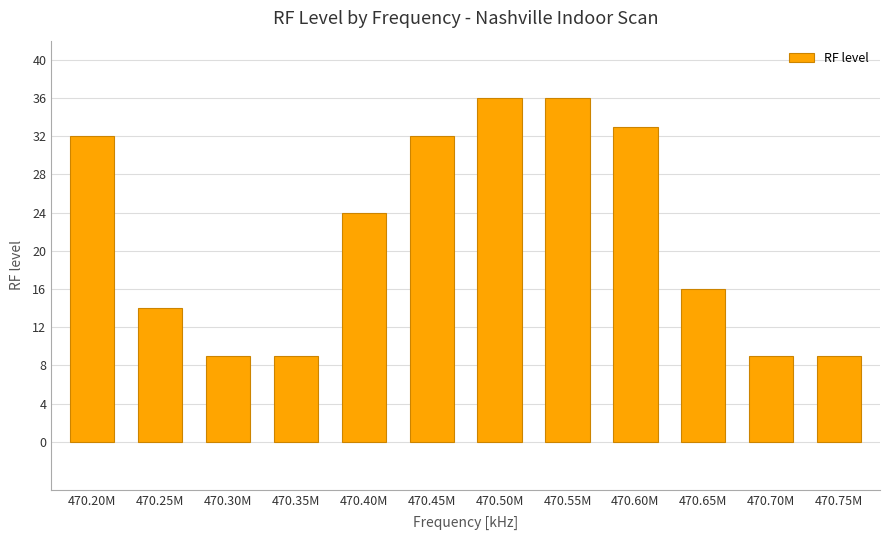

Which has a higher value, 470.50M or 470.70M?

470.50M